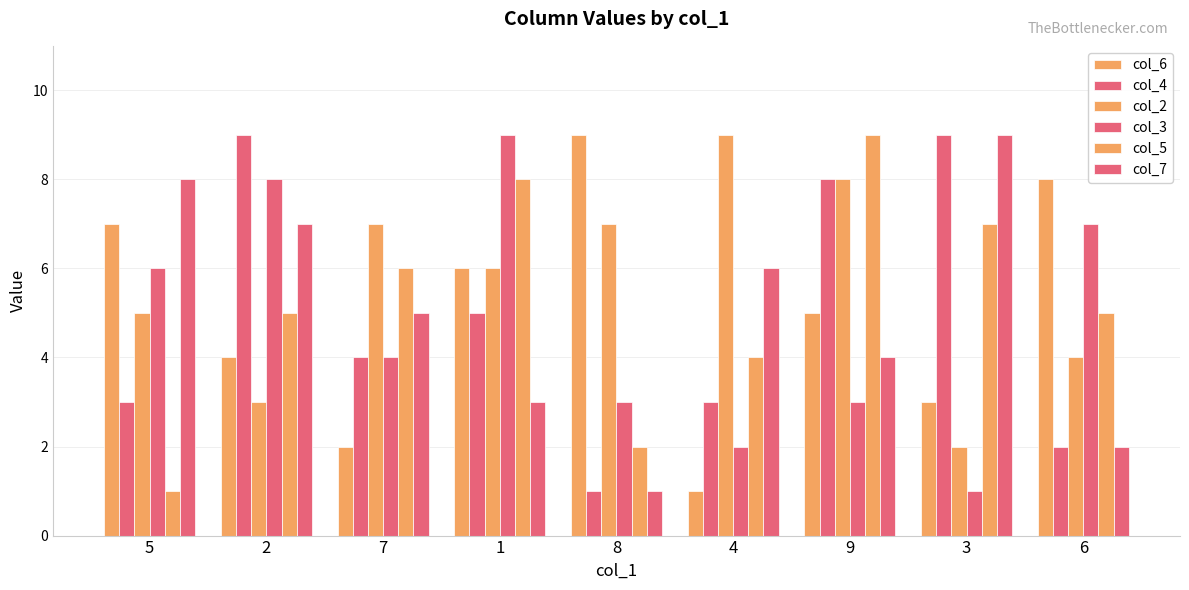

Rank the series at 1 from highest to lowest value.

col_3, col_5, col_6, col_2, col_4, col_7